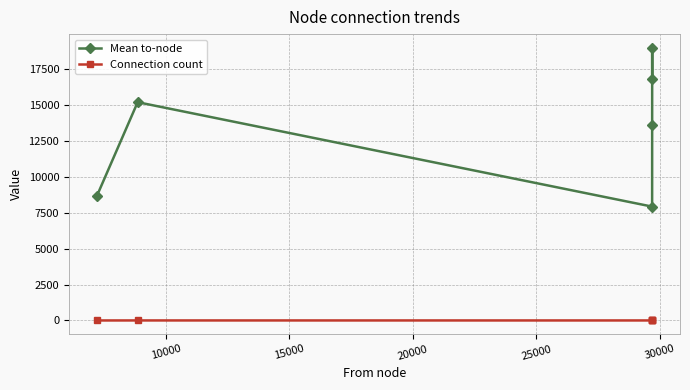

Which series has the largest total across all categories?

Mean to-node